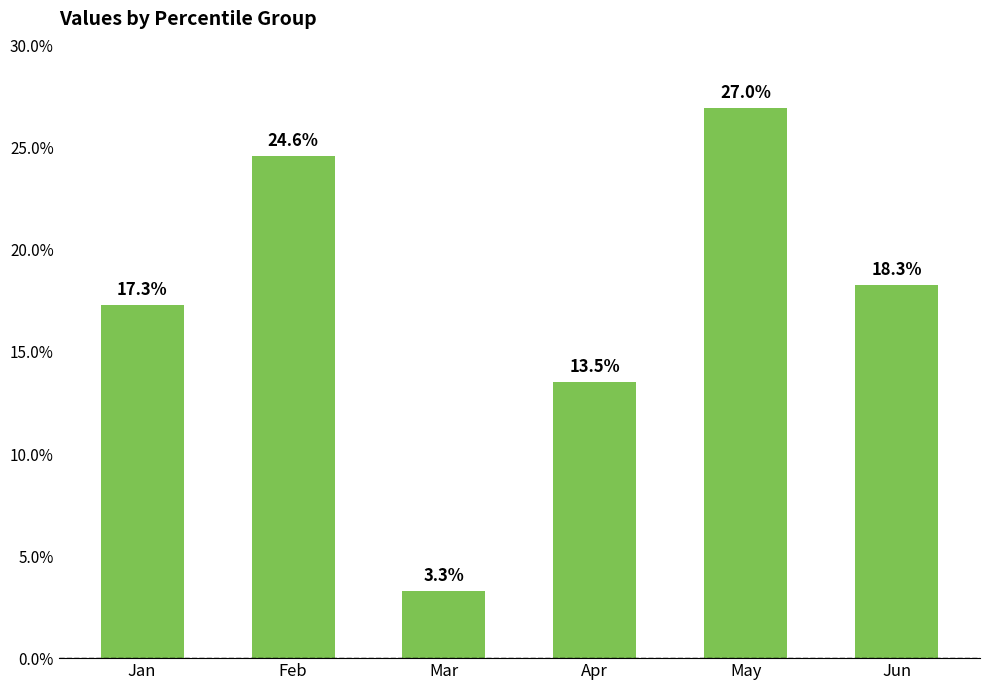

Are the bars horizontal?

No